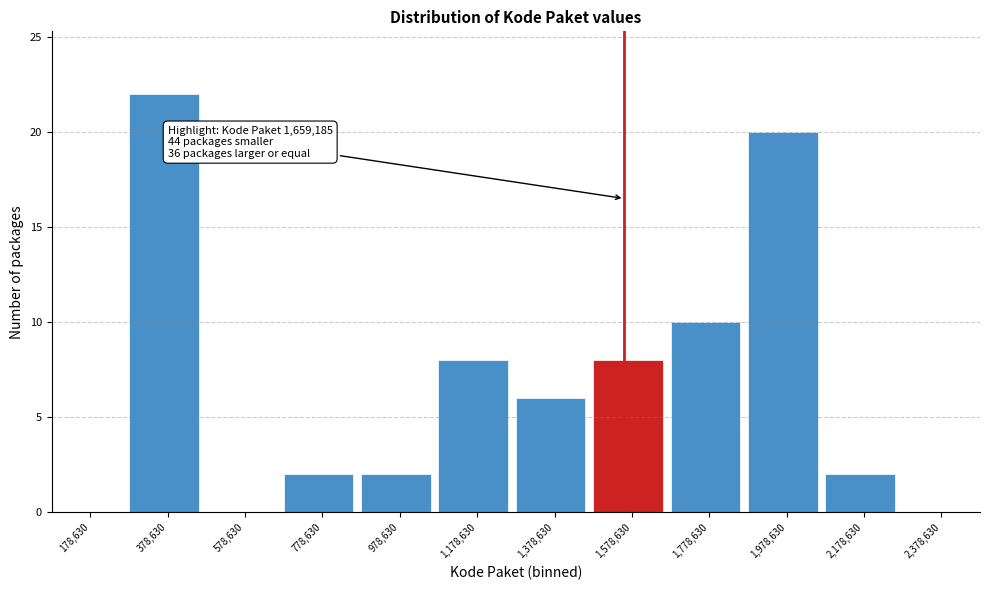

Reading left to right, list all the values displayed in this chart.

178,630=0	378,630=22	578,630=0	778,630=2	978,630=2	1,178,630=8	1,378,630=6	1,578,630=8	1,778,630=10	1,978,630=20	2,178,630=2	2,378,630=0